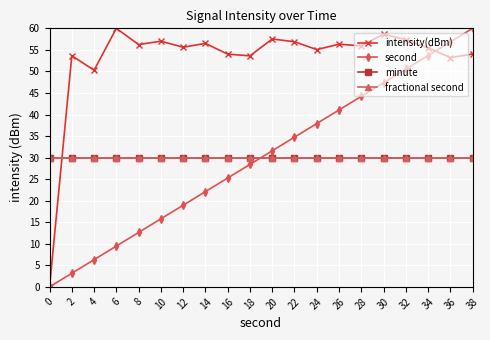

Is this an area chart (filled region under the line)?

No